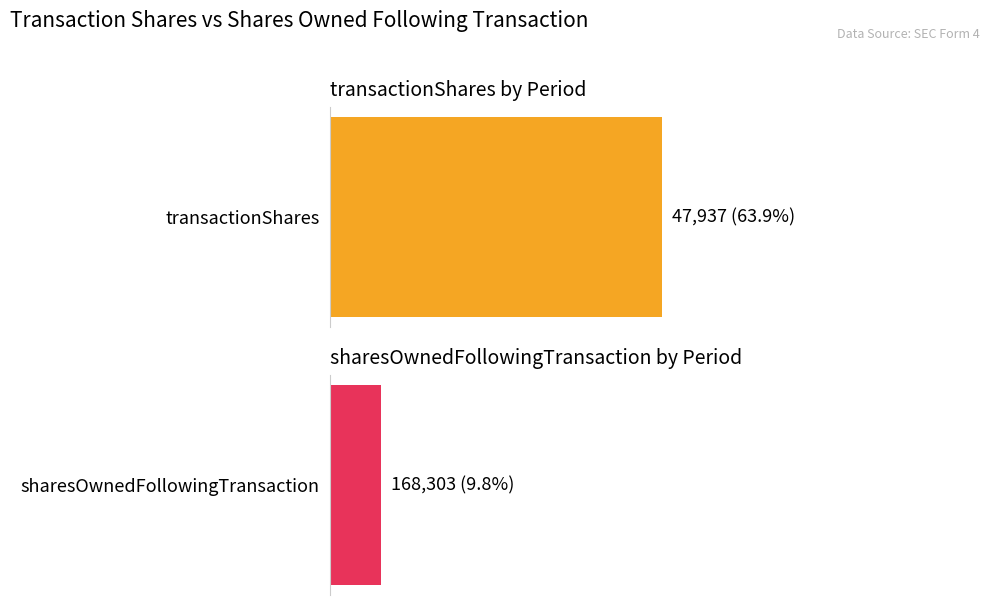

Which series has the largest total across all categories?

sharesOwnedFollowingTransaction